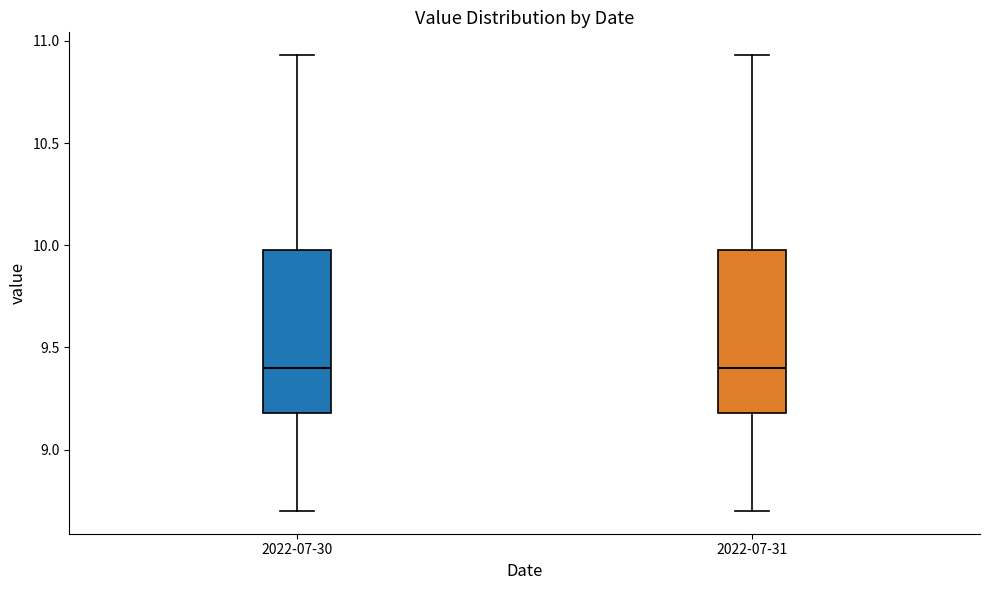

Reading left to right, read every box against the y-axis: the position of its median line, the range the box covers, and the ends of its whiskers. The values are not printed on the chart, so give them approximately, as read against the axis.

2022-07-30: median 9.40, box 9.20 to 10.00, whiskers 8.70 to 10.95
2022-07-31: median 9.40, box 9.20 to 10.00, whiskers 8.70 to 10.95